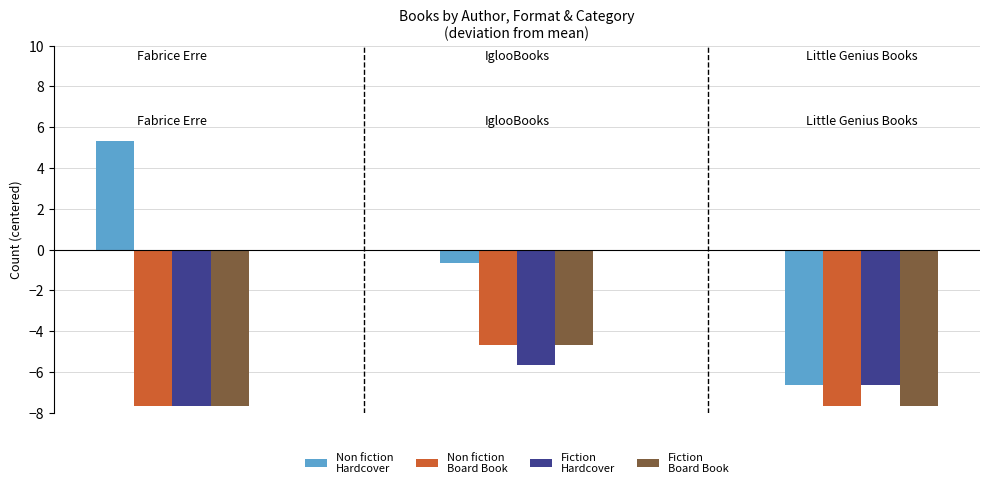

What is the smallest value displayed?

-7.7